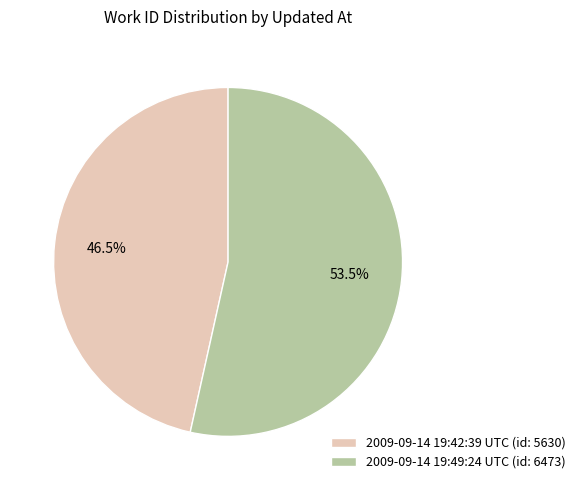

What percentage is NOT represented by 2009-09-14 19:49:24 UTC?

46.5%